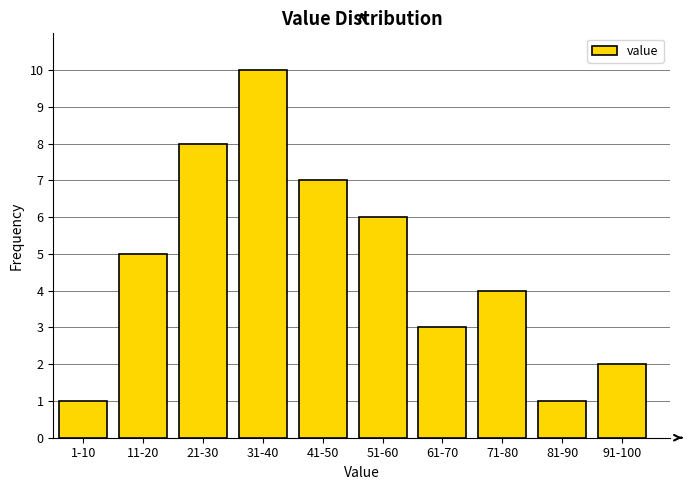

Reading right to left, list all the values displayed in this chart.

91-100=2	81-90=1	71-80=4	61-70=3	51-60=6	41-50=7	31-40=10	21-30=8	11-20=5	1-10=1